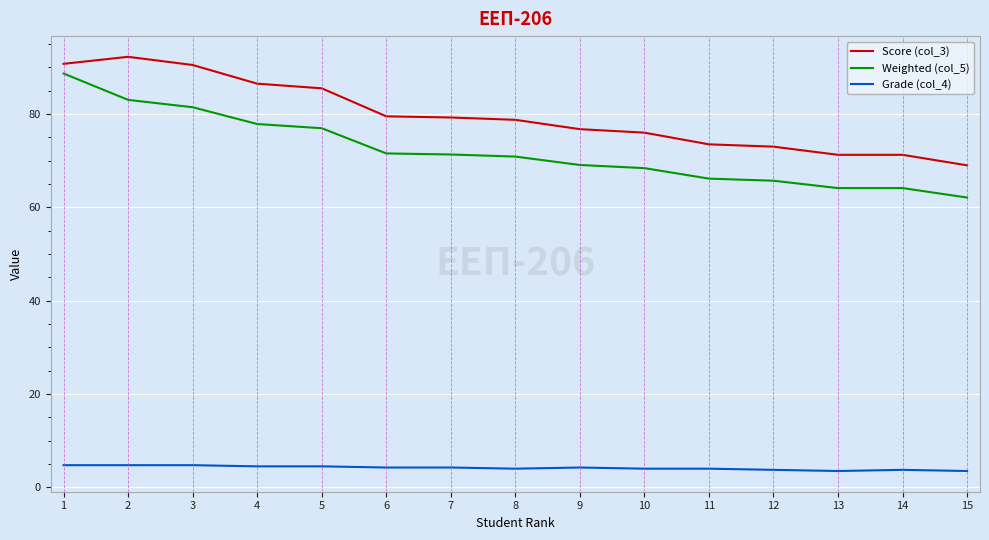

List the series in order of their peak value, lowest first.

Grade (col_4), Weighted (col_5), Score (col_3)